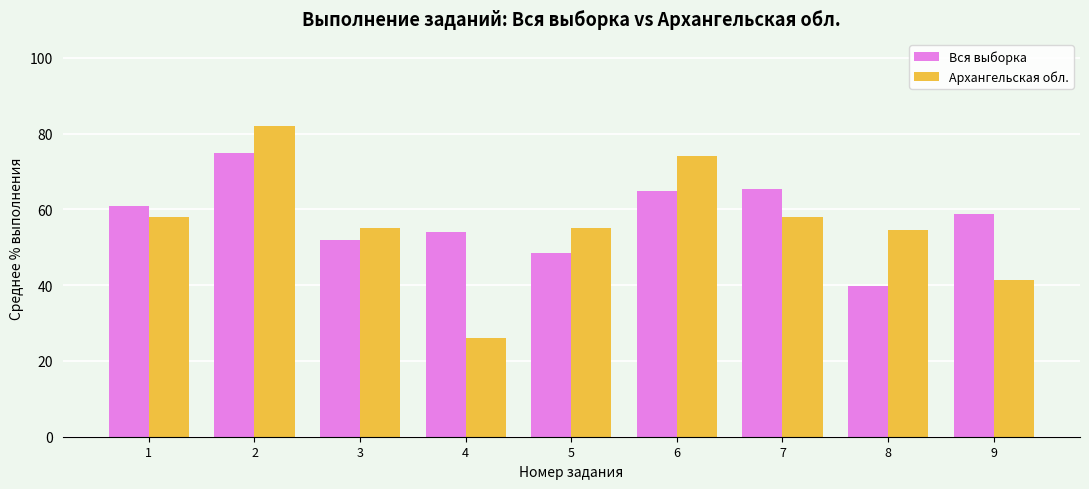

At which label does Вся выборка first exceed 58?

1